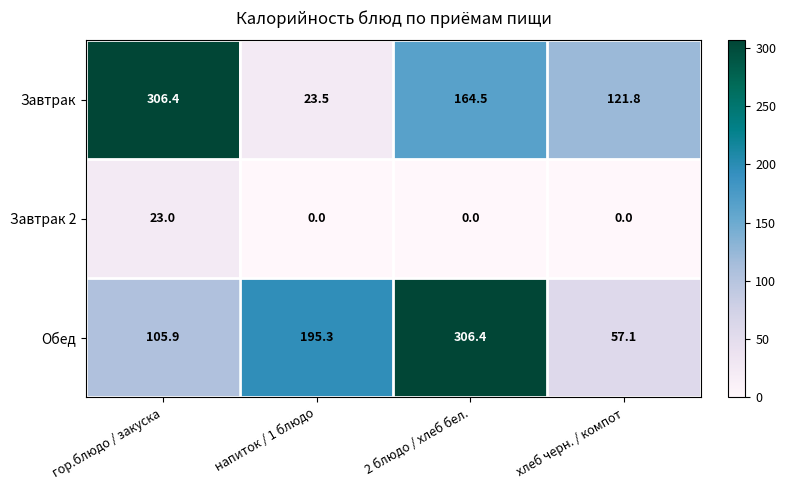

True or false: Обед has a value of 105.9 at гор.блюдо / закуска.

True